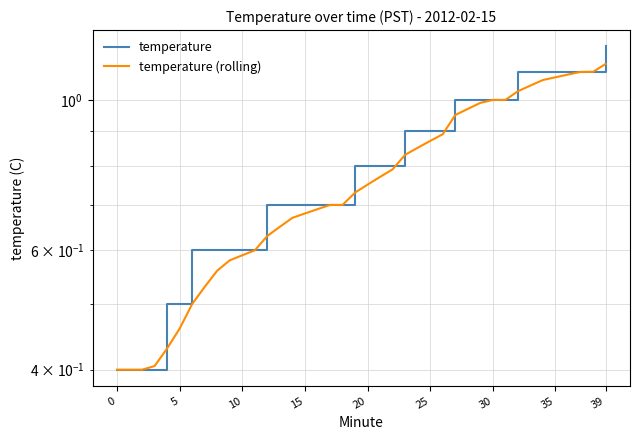

Which series ends up on top after the final intersection of temperature (rolling) and temperature?

temperature